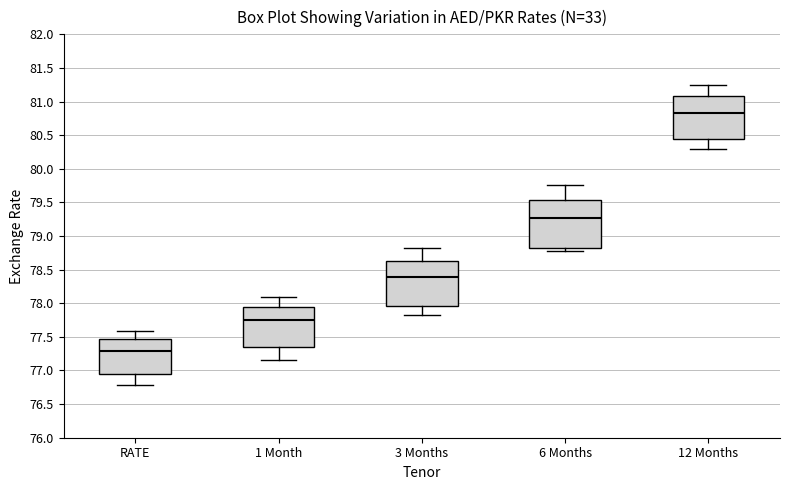

Where does the median line of the box for 12 Months sit on the y-axis? The values are not printed on the chart, so give them approximately, as read against the axis.

80.85